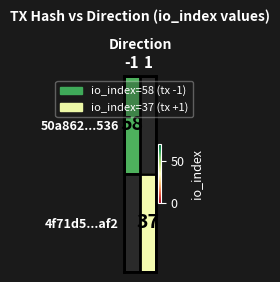

The value of 50a862...536 at -1 is 98. True or false?

False